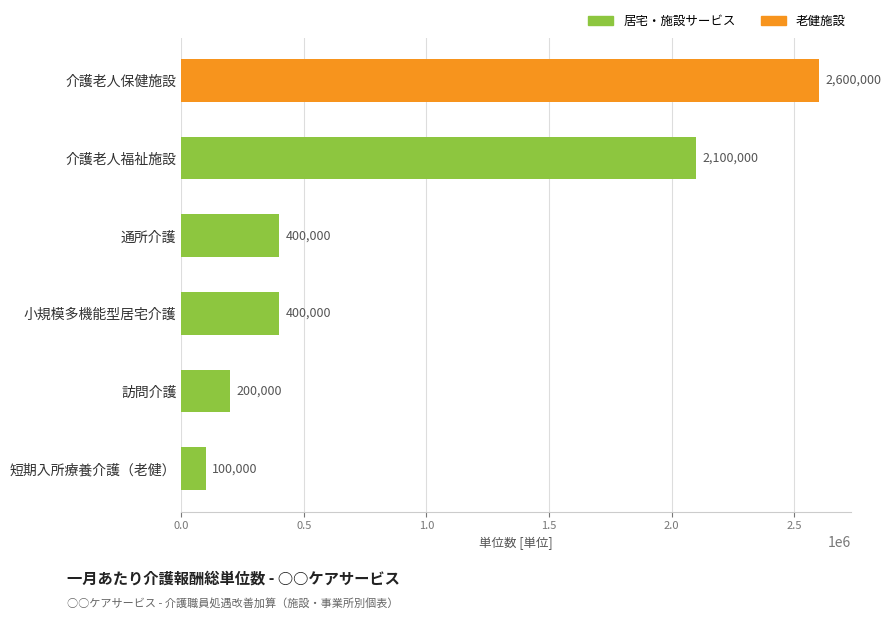

How many bars are there in total?

6